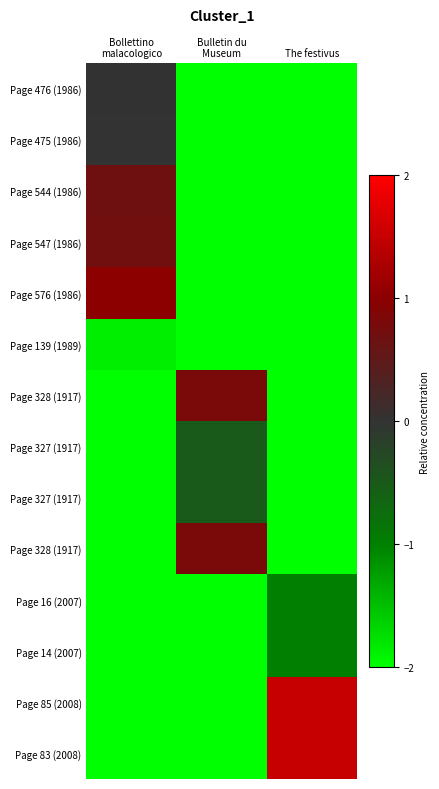

What is the total value across all series at Bollettino
malacologico?

-15.5